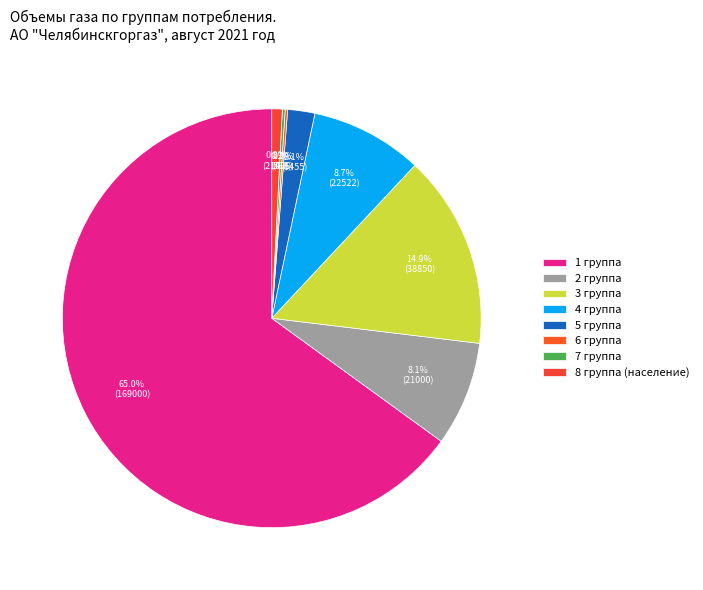

To the nearest percent, what portion does 2 группа represent?

8%